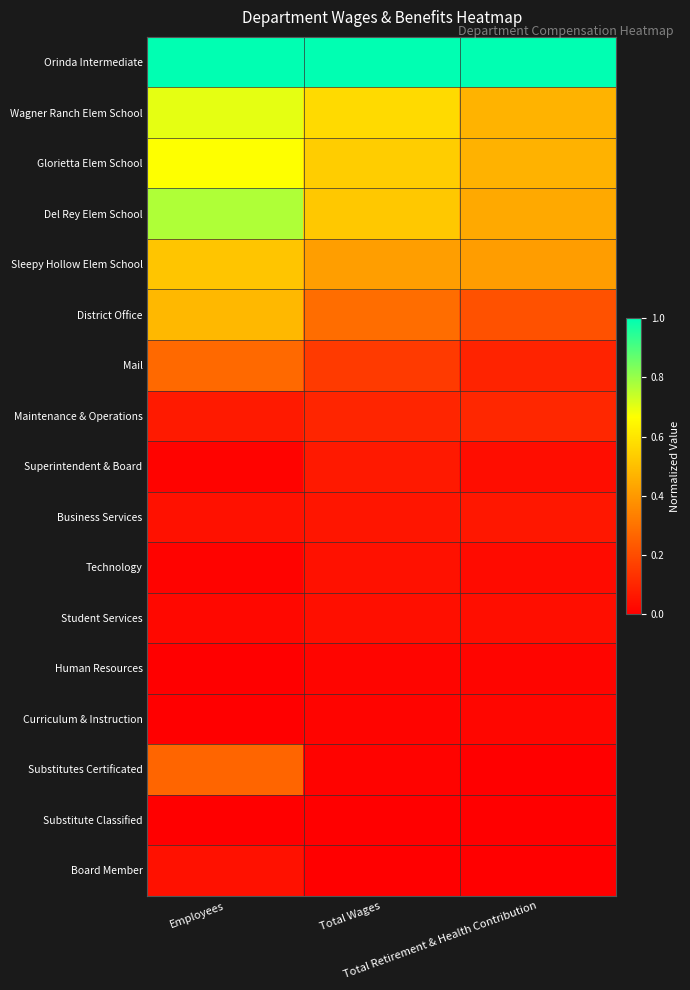

Between Total Wages and Employees, which is larger?

Total Wages